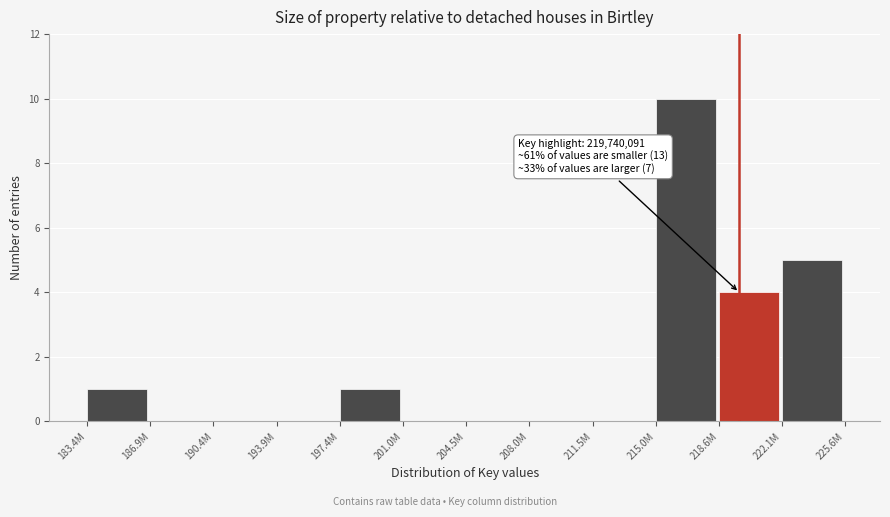

Reading right to left, list all the values displayed in this chart.

222.1M=5	218.6M=4	215.0M=10	211.5M=0	208.0M=0	204.5M=0	201.0M=0	197.4M=1	193.9M=0	190.4M=0	186.9M=0	183.4M=1